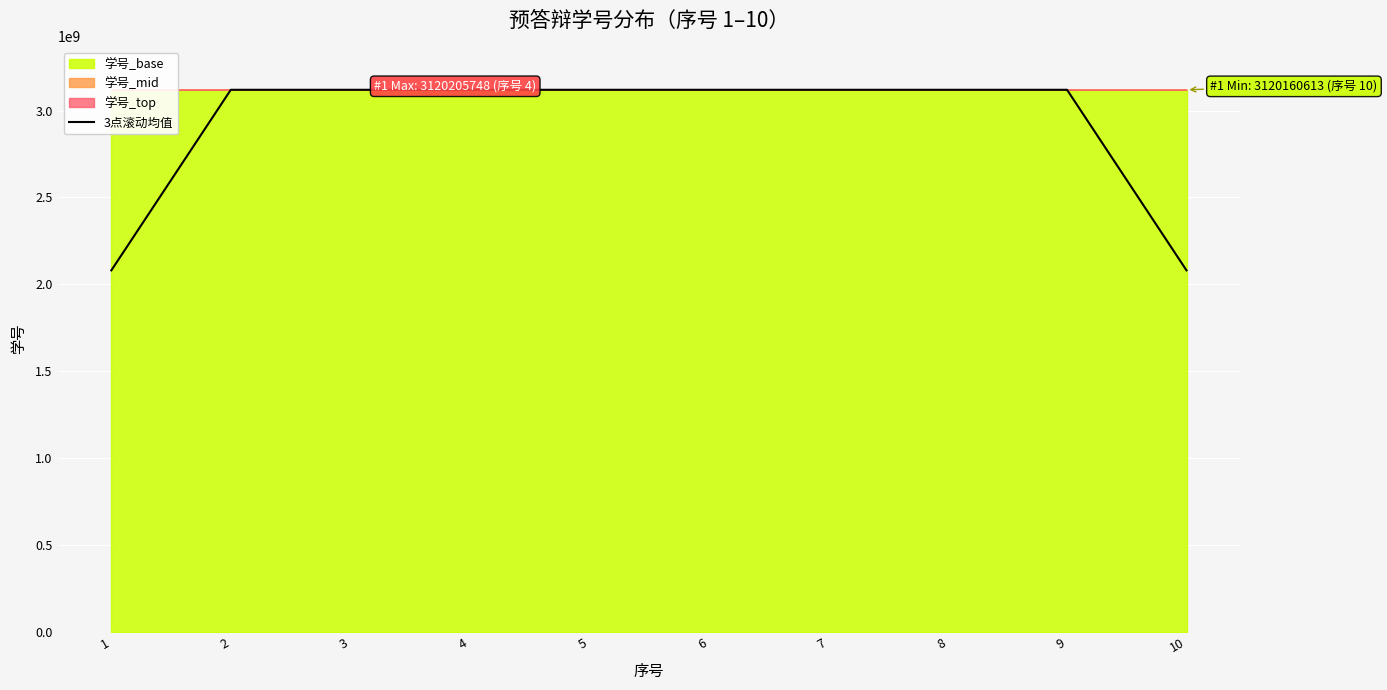

Approximately how many times larger is the value at 3 compared to 4?

1.0